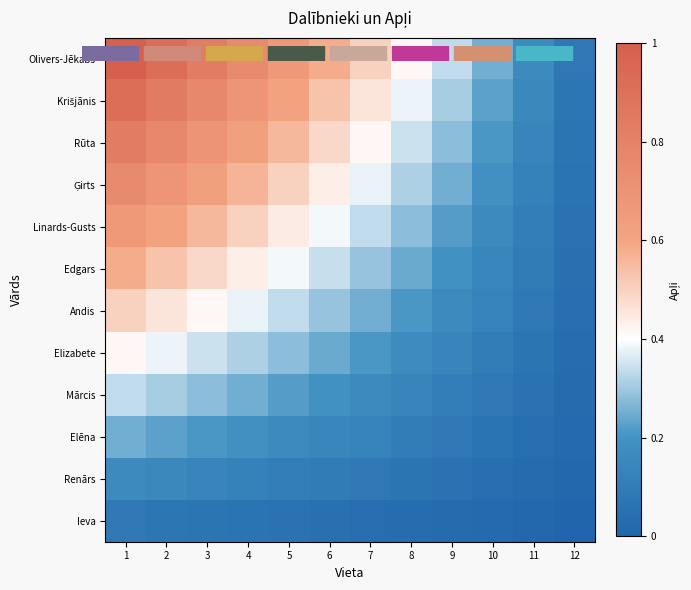

Between 10 and 3, which is larger?

3